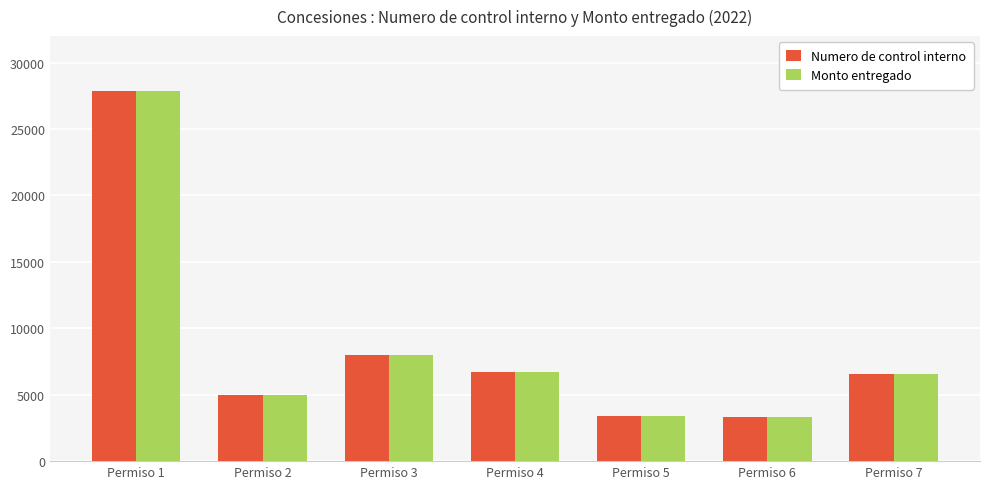

True or false: Monto entregado has a value of 6564 at Permiso 7.

True